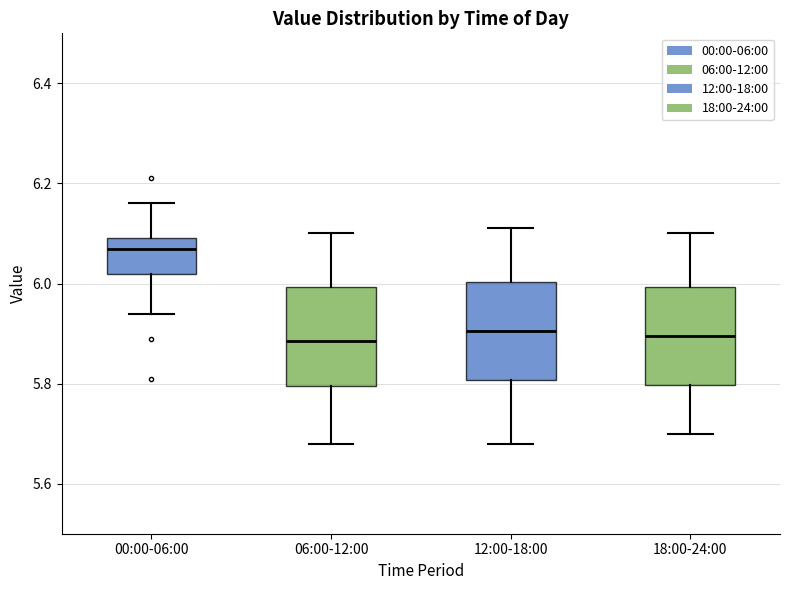

Reading left to right, transcribe this box plot: for each box, give where its median line is, the range the box spans, and where its two whiskers end, as read against the y-axis. The values are not printed on the chart, so give them approximately, as read against the axis.

00:00-06:00: median 6.08, box 6.02 to 6.10, whiskers 5.94 to 6.16
06:00-12:00: median 5.88, box 5.80 to 6.00, whiskers 5.68 to 6.10
12:00-18:00: median 5.90, box 5.80 to 6.00, whiskers 5.68 to 6.12
18:00-24:00: median 5.90, box 5.80 to 6.00, whiskers 5.70 to 6.10